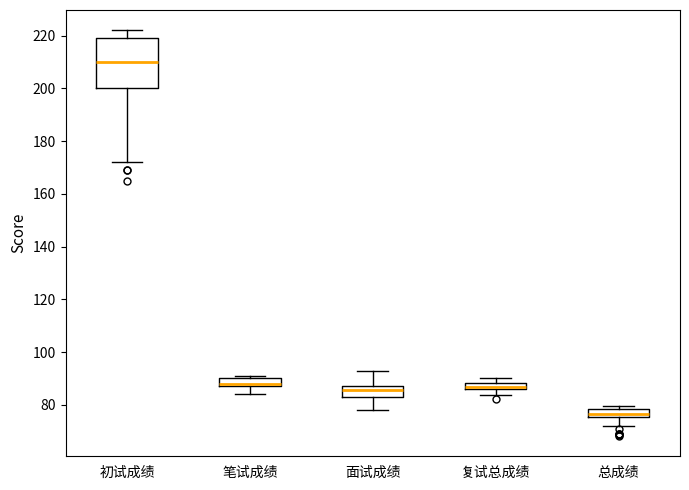

Where is the upper edge of the box for 笔试成绩 on the y-axis? The values are not printed on the chart, so give them approximately, as read against the axis.

90